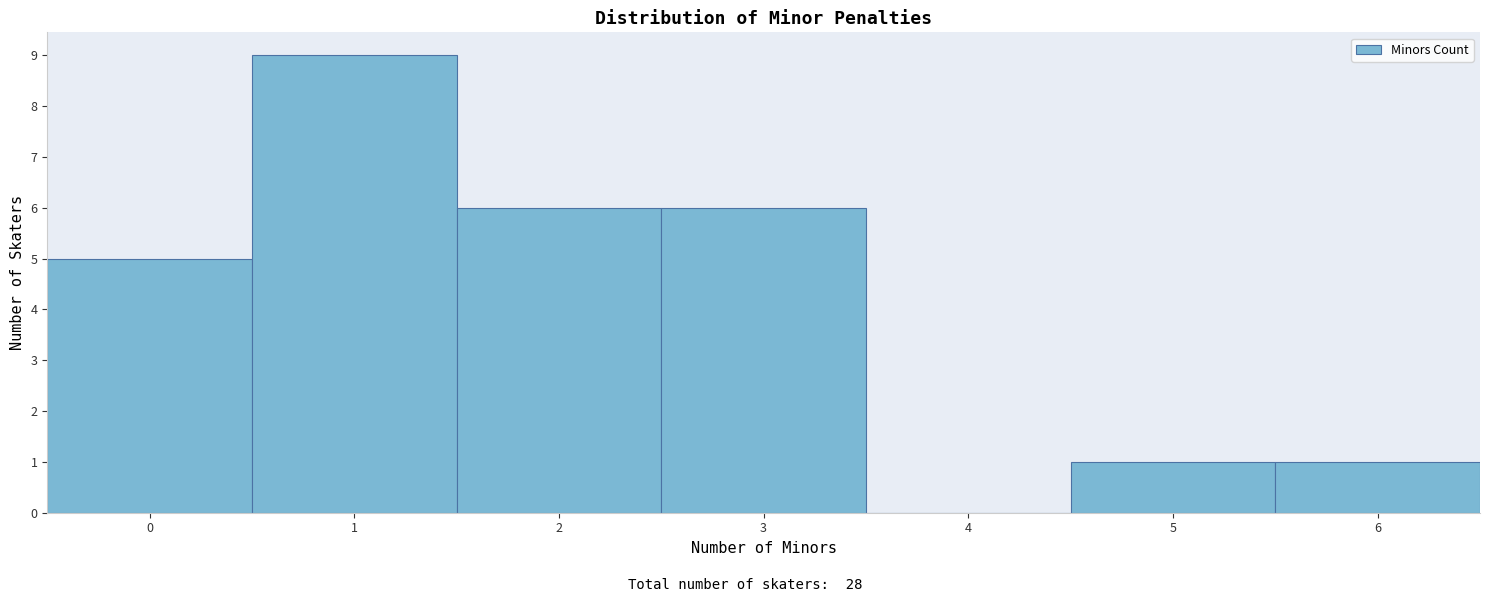

Reading left to right, list every bar in this chart as the range it spans on the x-axis followed by its height. The values are not printed on the chart, so give them approximately, as read against the axis.

-0.5 to 0.5: 5
0.5 to 1.5: 9
1.5 to 2.5: 6
2.5 to 3.5: 6
3.5 to 4.5: 0
4.5 to 5.5: 1
5.5 to 6.5: 1